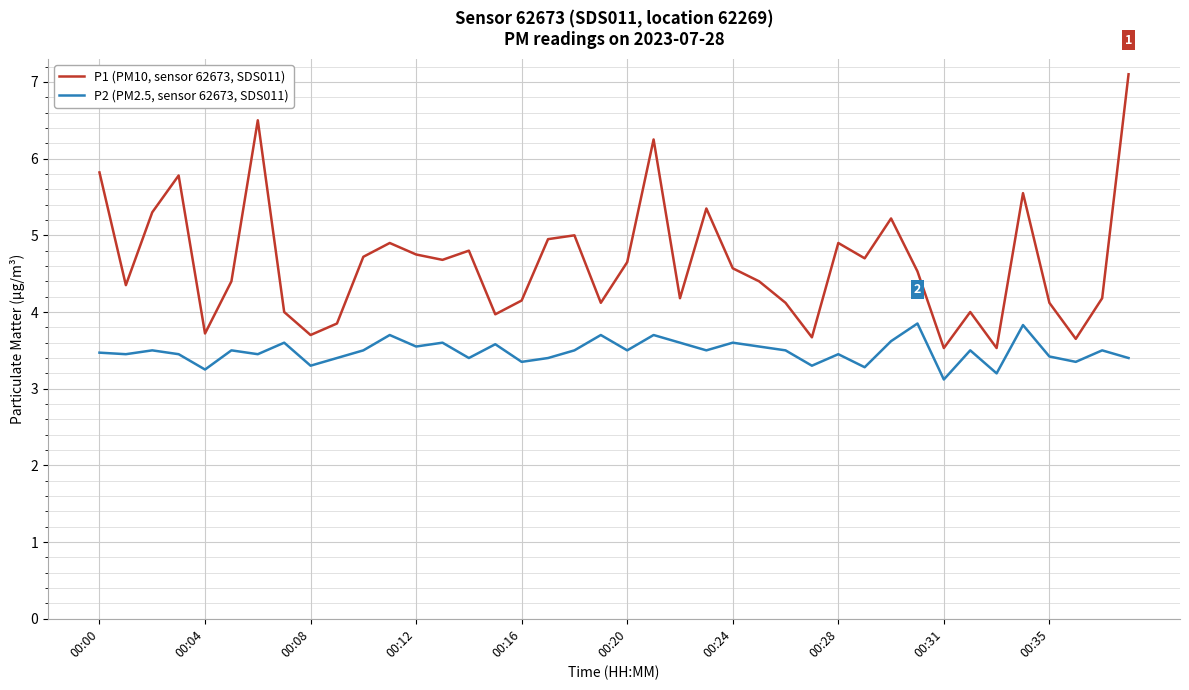

What is the maximum value for P1 (PM10, sensor 62673, SDS011)?

7.1